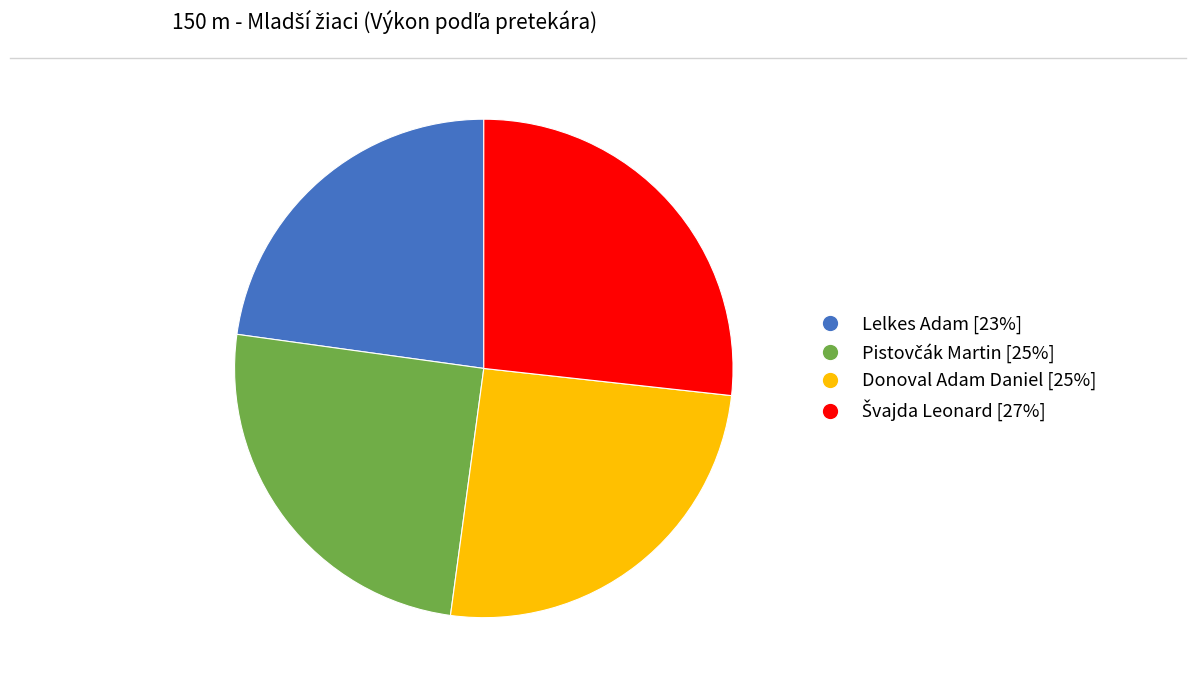

How many slices are in this pie chart?

4